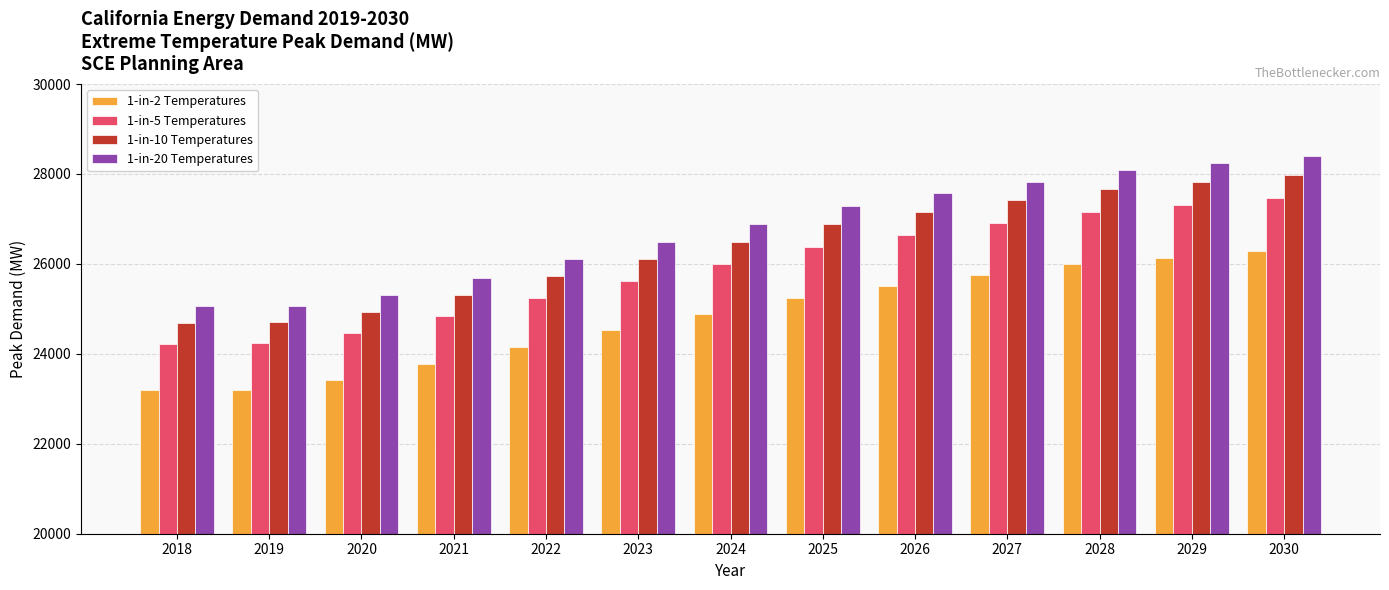

How many categories are shown in the chart?

13